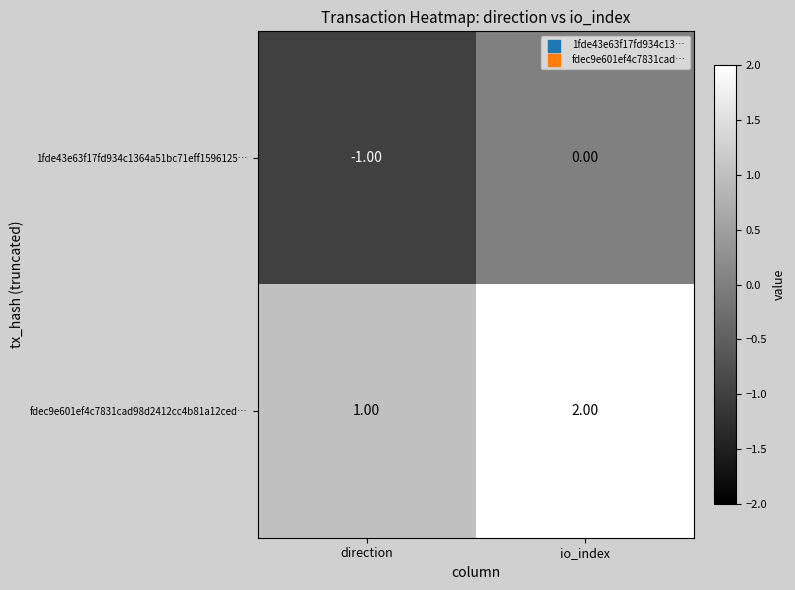

What is the greatest value displayed?

2